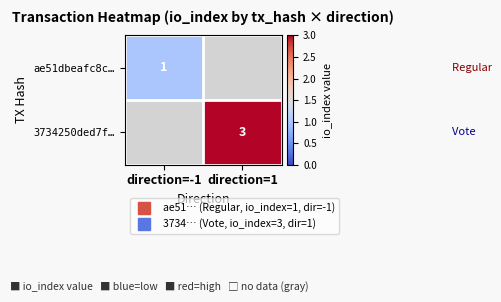

Is the value of 3734250ded7f… at direction=1 greater than the value of ae51dbeafc8c… at direction=-1?

Yes